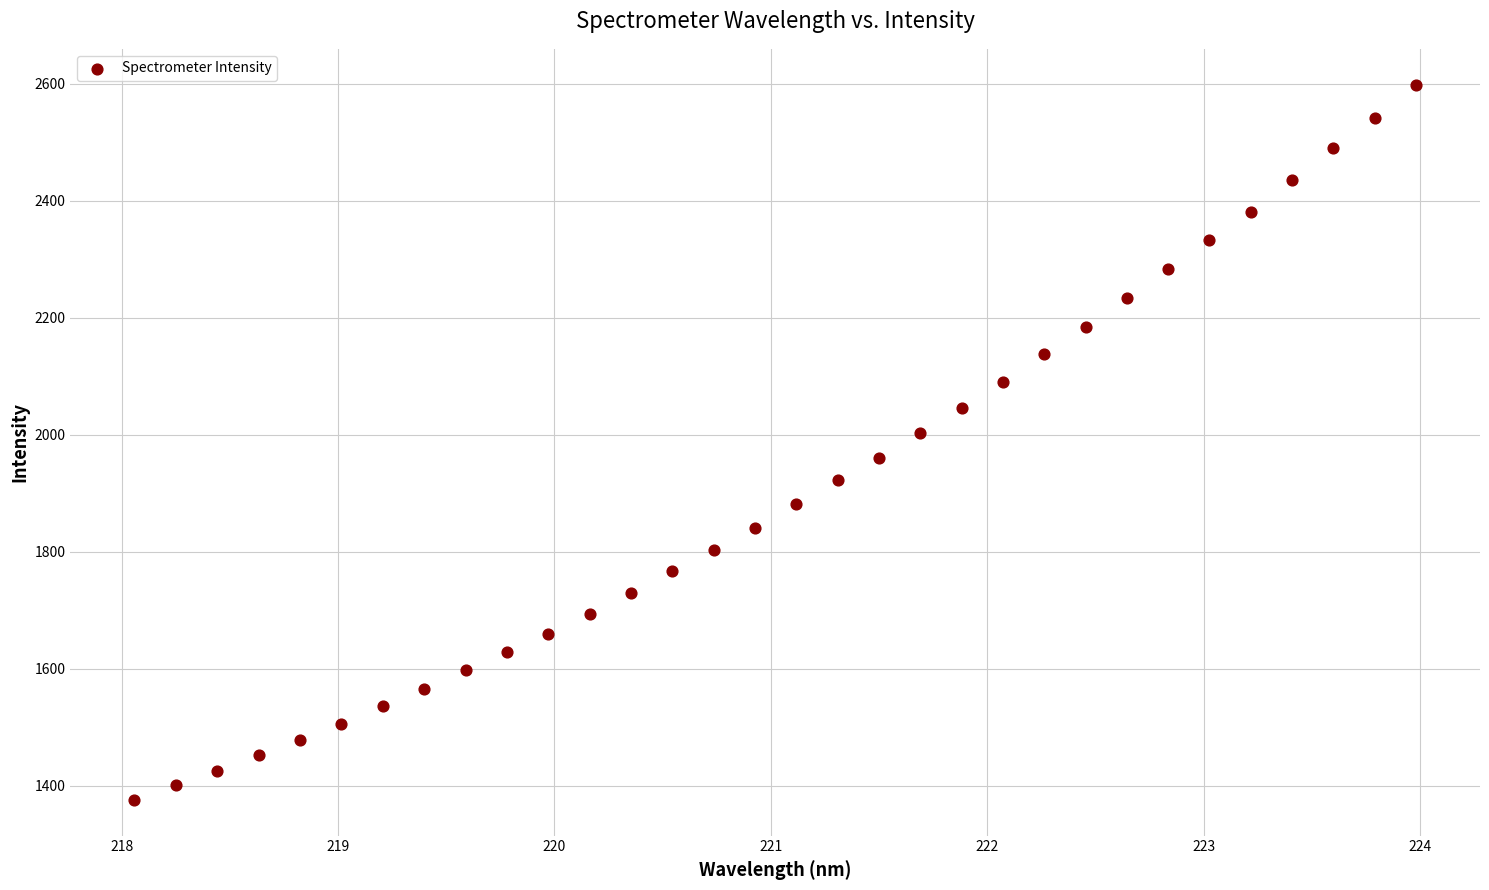

What is the range of Y values (max minus min)?

1222.7